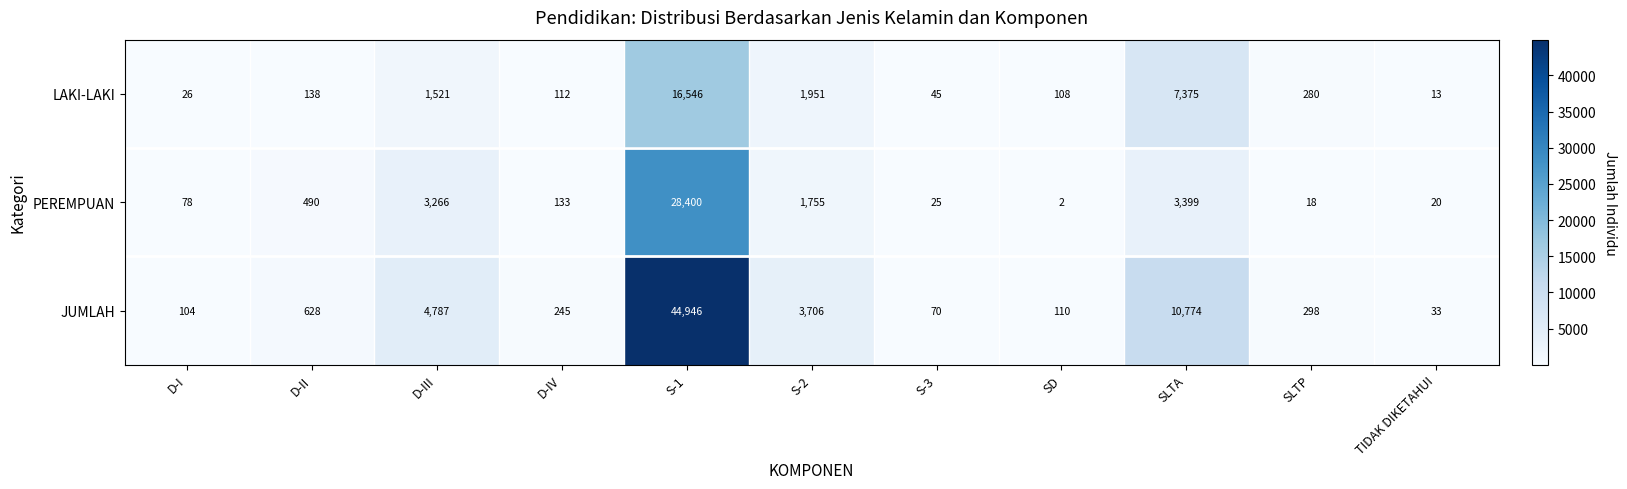

Where does the PEREMPUAN series first go above 133?

D-II